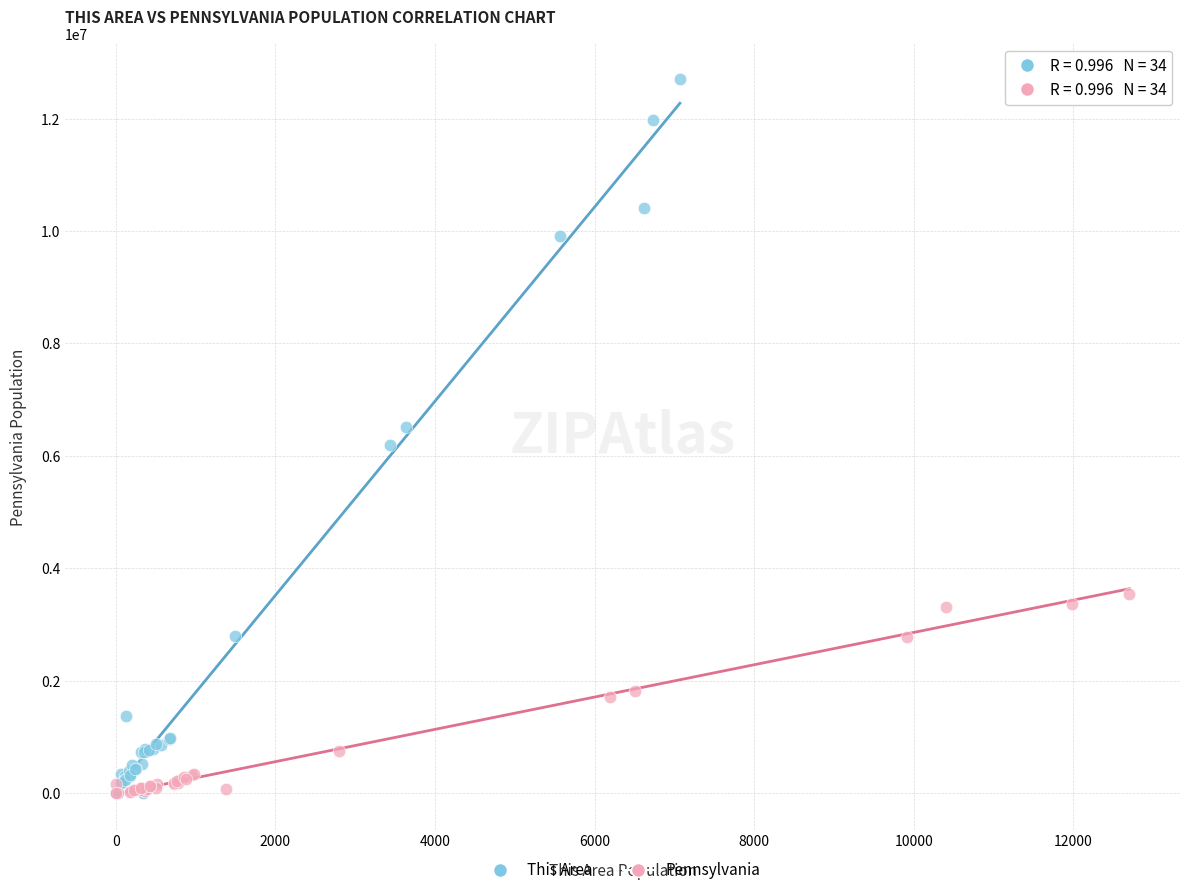

Which series contains the highest Y value?

This Area